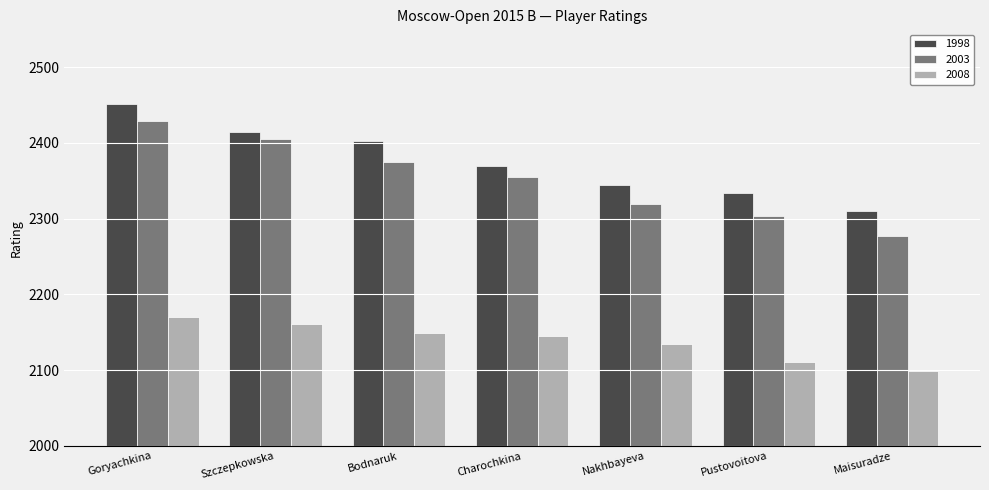

Reading right to left, transcribe all the data shown in this chart.

1998: 2310	2334	2344	2370	2402	2415	2451
2003: 2277	2304	2320	2355	2375	2405	2429
2008: 2099	2111	2134	2145	2149	2161	2170